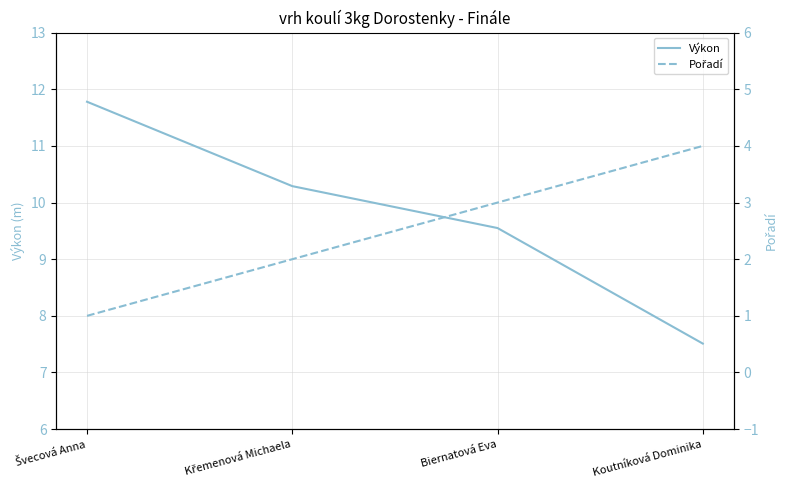

Which series has the largest total across all categories?

Výkon